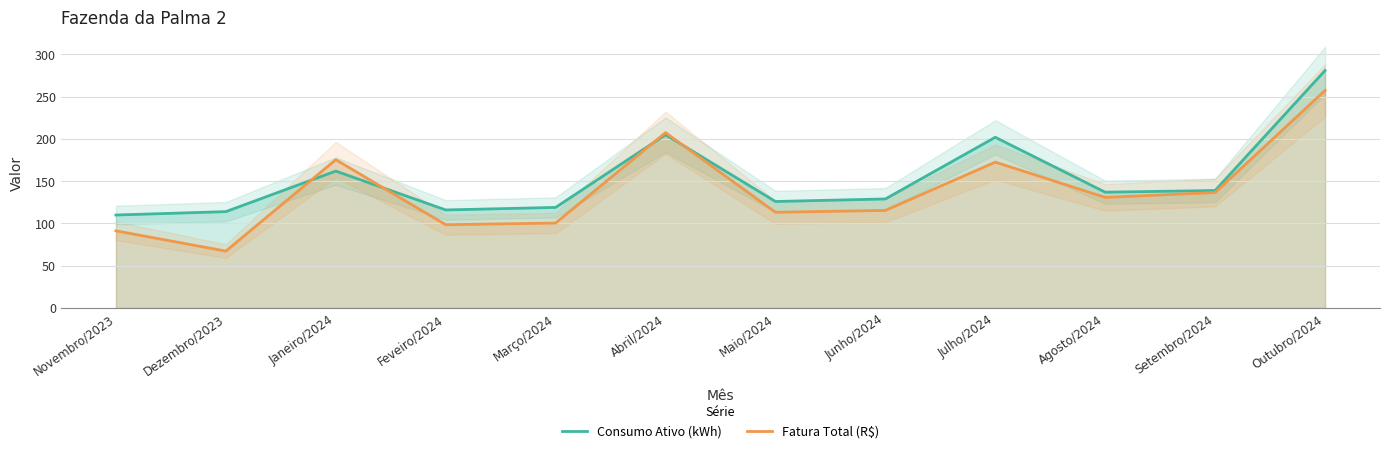

Between Abril/2024 and Maio/2024, which series saw the biggest shift?

Fatura Total (R$)